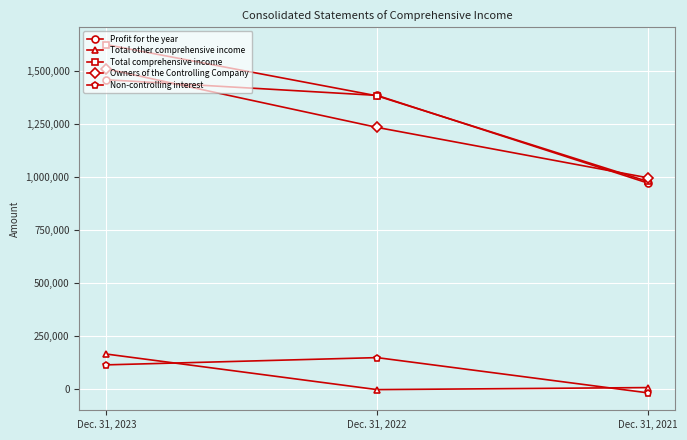

Is it true that Total comprehensive income equals 944520 at Dec. 31, 2022?

False